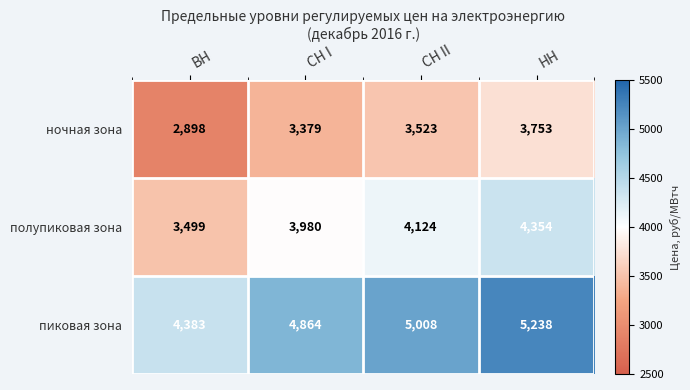

What is the difference between the highest and lowest values at СН I?

1485